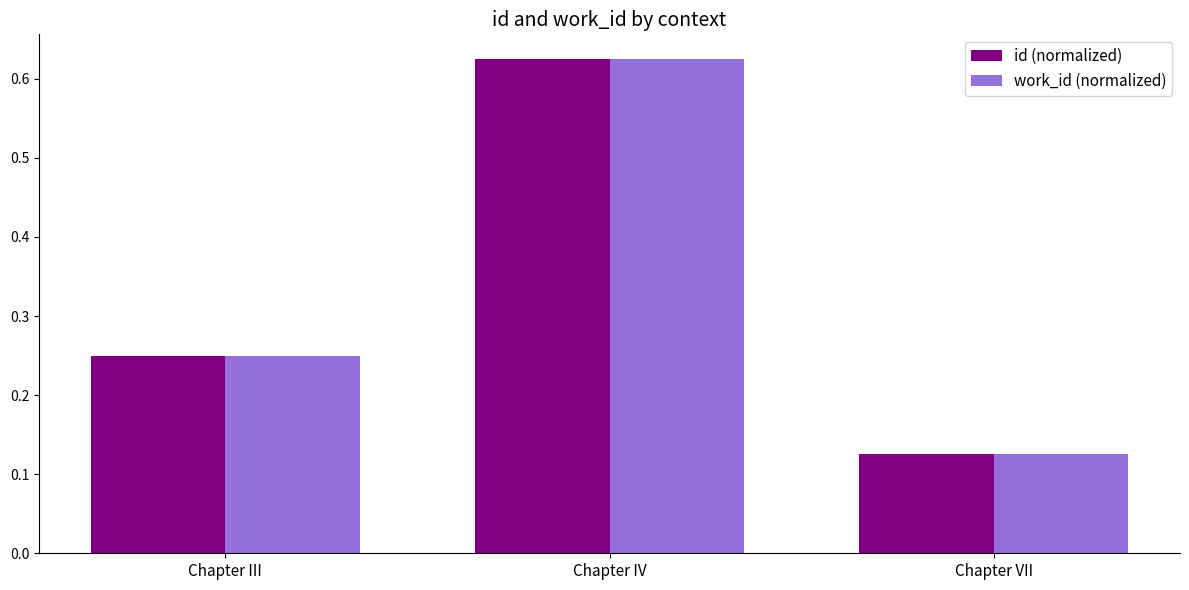

Which category has the lowest value in the work_id (normalized) series?

Chapter VII